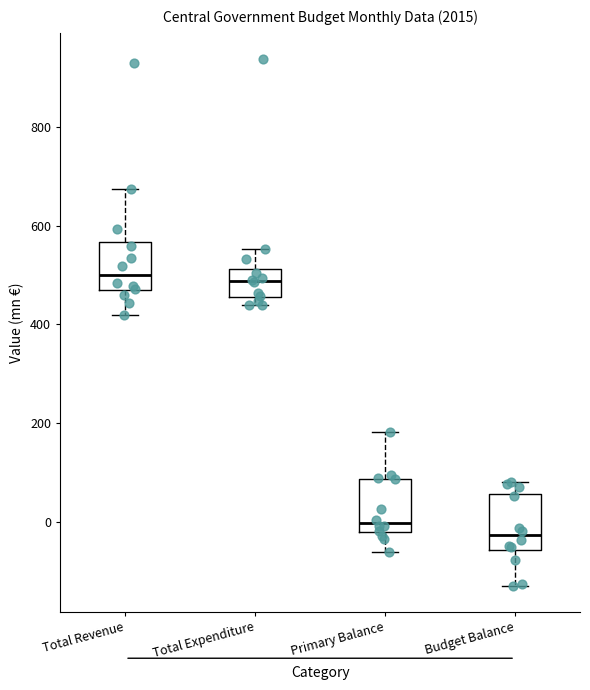

Reading left to right, transcribe this box plot: for each box, give where its median line is, the range the box spans, and where its two whiskers end, as read against the y-axis. The values are not printed on the chart, so give them approximately, as read against the axis.

Total Revenue: median 500, box 460 to 560, whiskers 420 to 680
Total Expenditure: median 480, box 460 to 520, whiskers 440 to 560
Primary Balance: median 0, box -20 to 80, whiskers -60 to 180
Budget Balance: median -20, box -60 to 60, whiskers -120 to 80